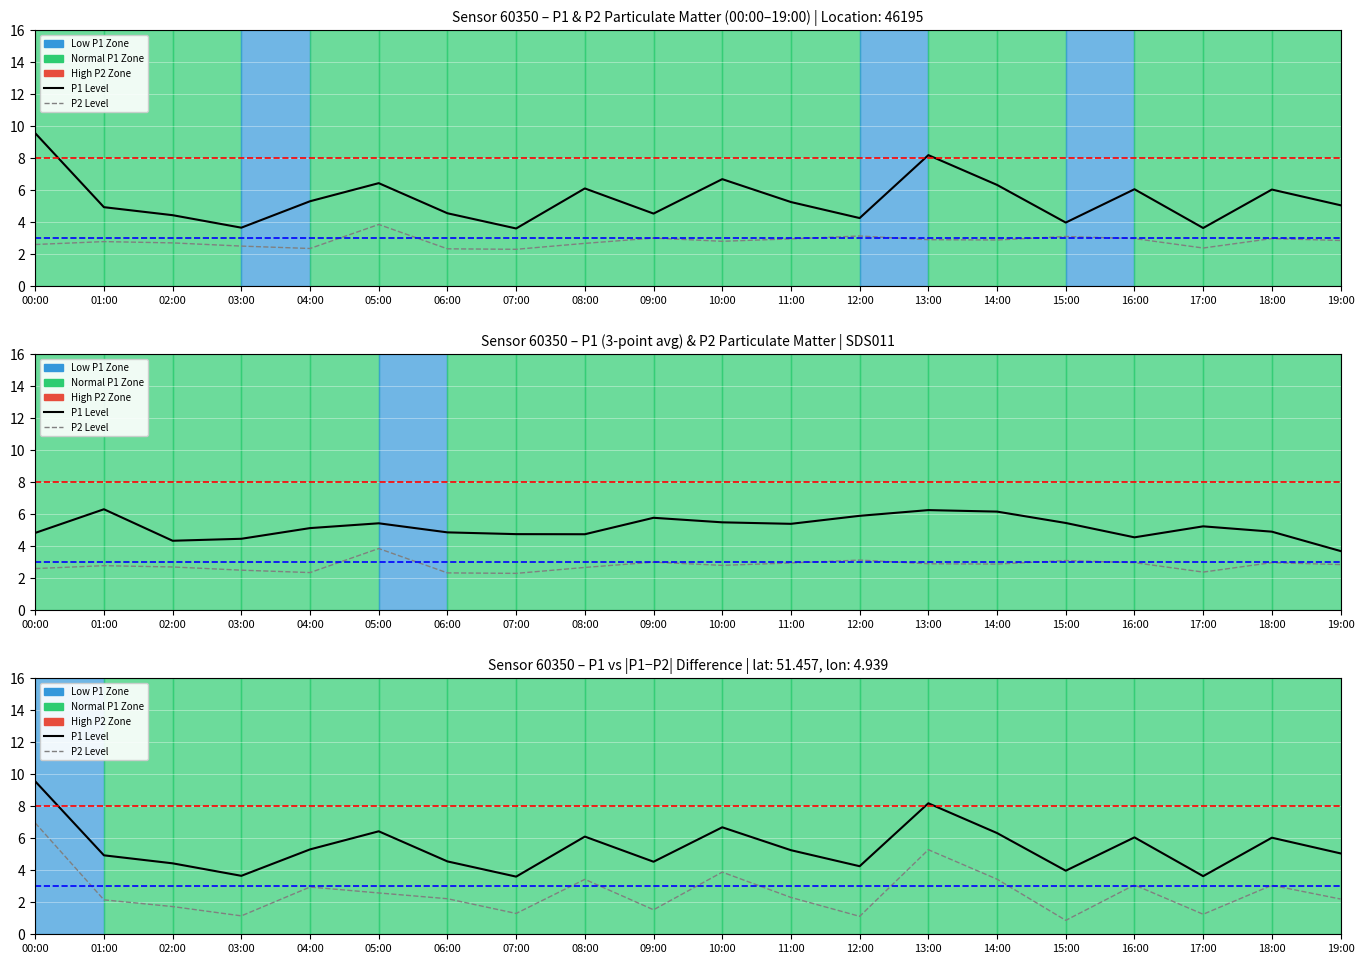

The P1 Level series shows 1.4 at 08:00. True or false?

False